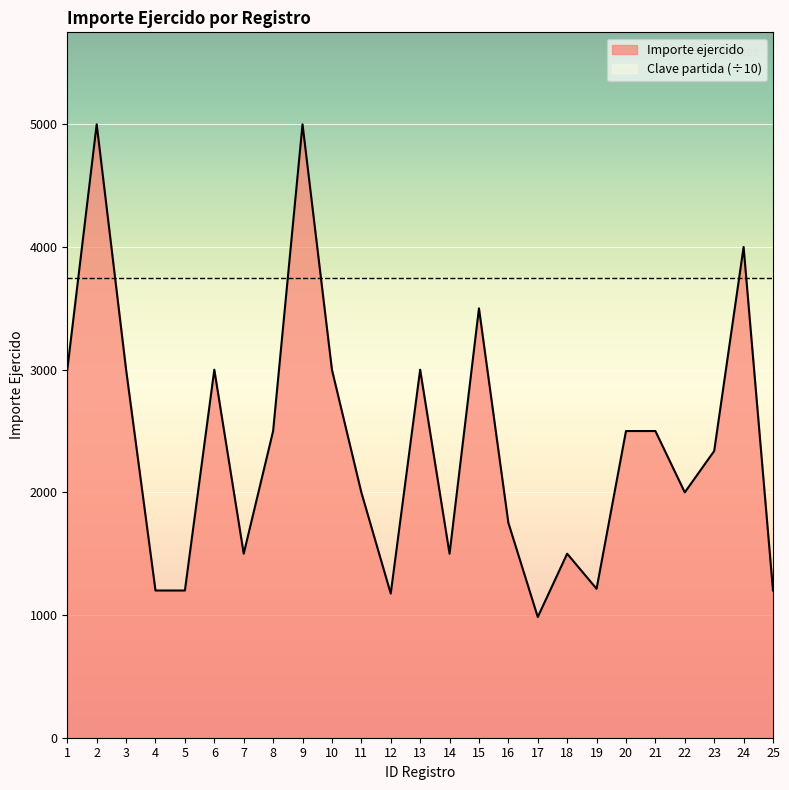

How many values are below 2337?

12